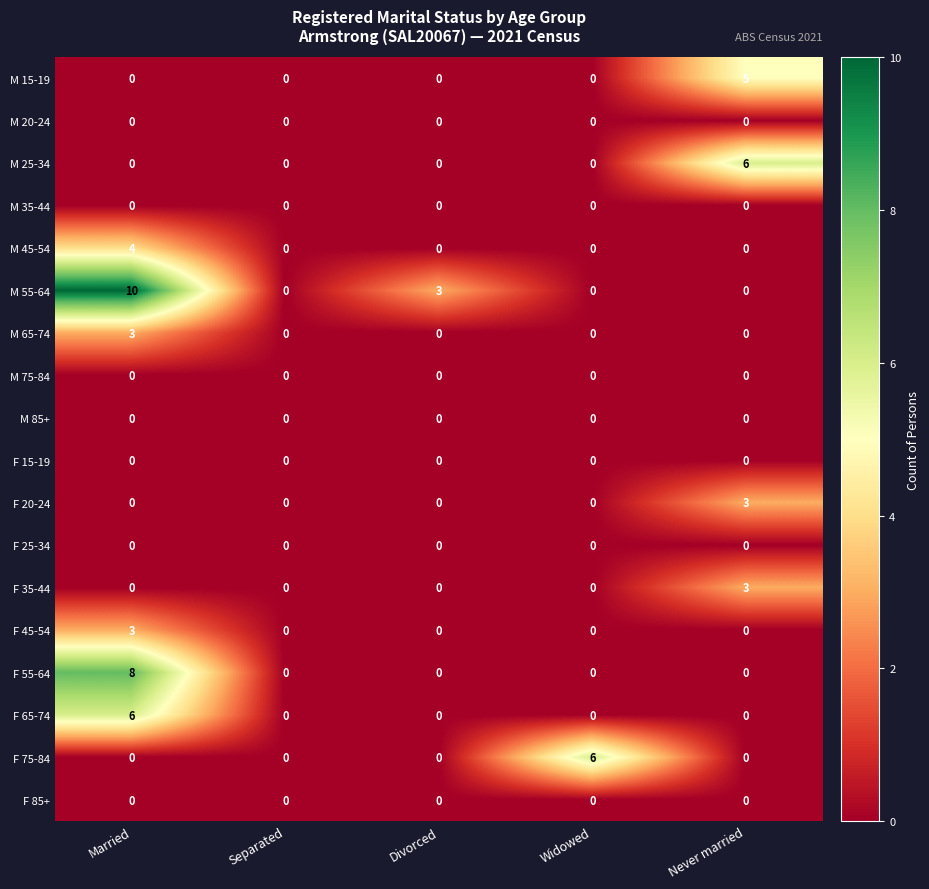

Which series has the largest total across all categories?

M 55-64